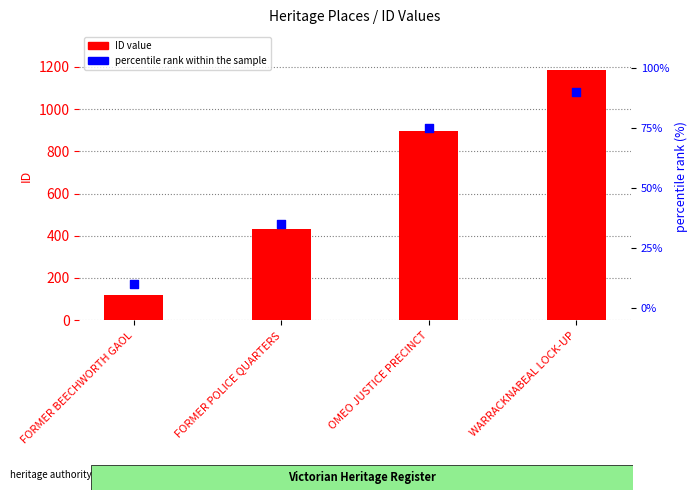

Is the value of ID value at OMEO JUSTICE PRECINCT greater than the value of percentile rank within the sample at FORMER POLICE QUARTERS?

Yes